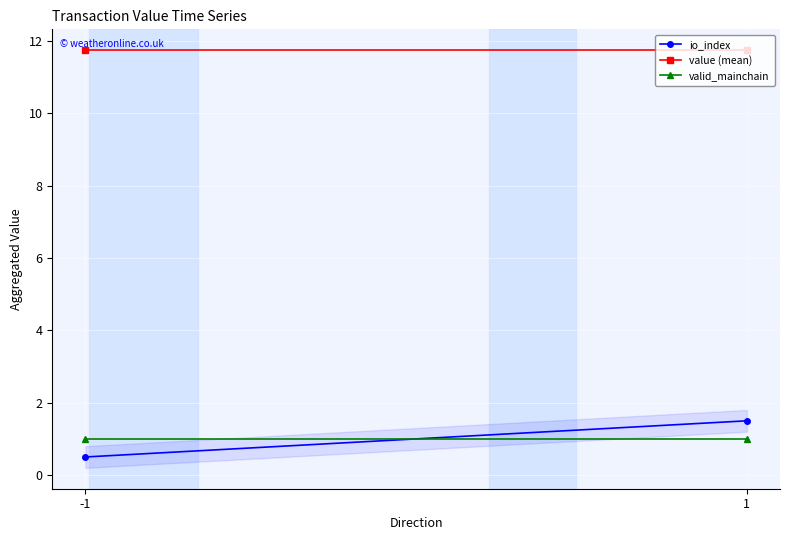

What is the value of the io_index point at the 2nd from the left?

1.5